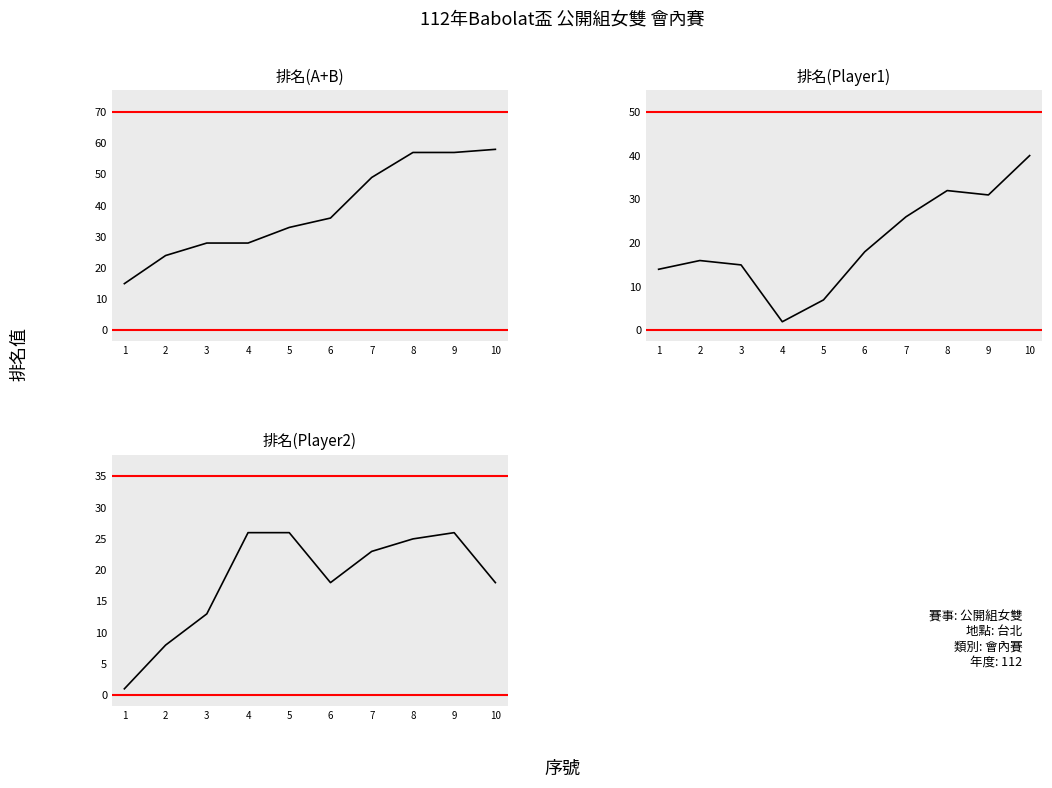

What is the maximum value for 選手一排名?

40